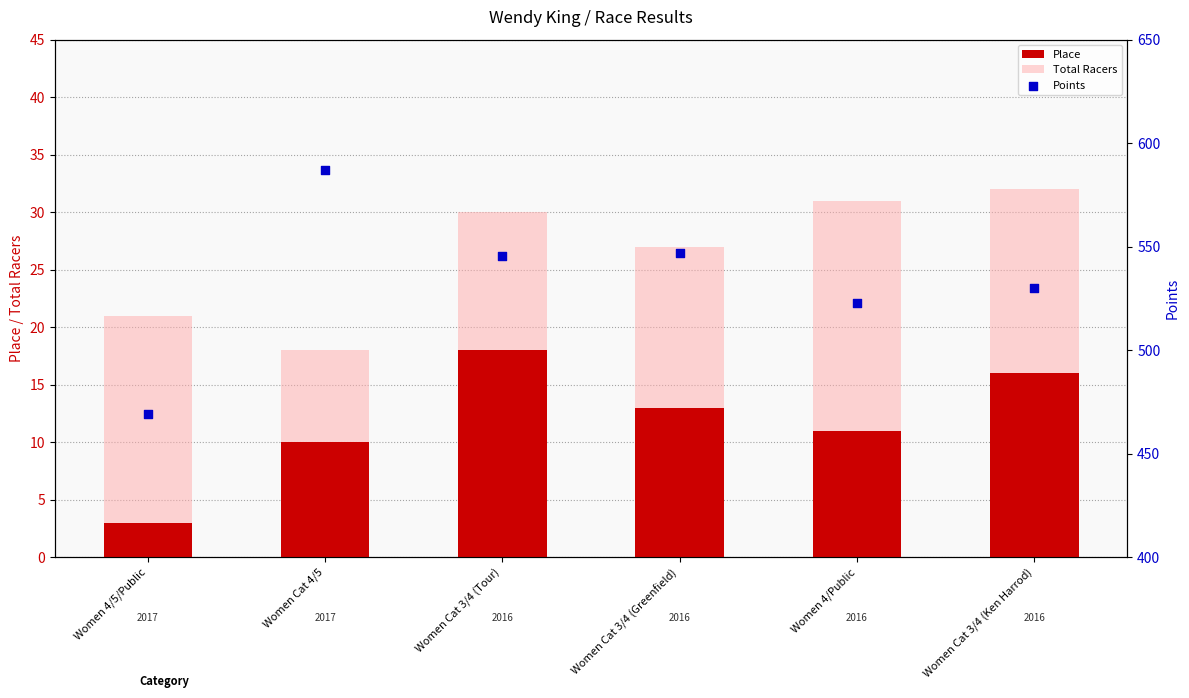

What are all the series names shown in the legend?

Place, Total Racers, Points